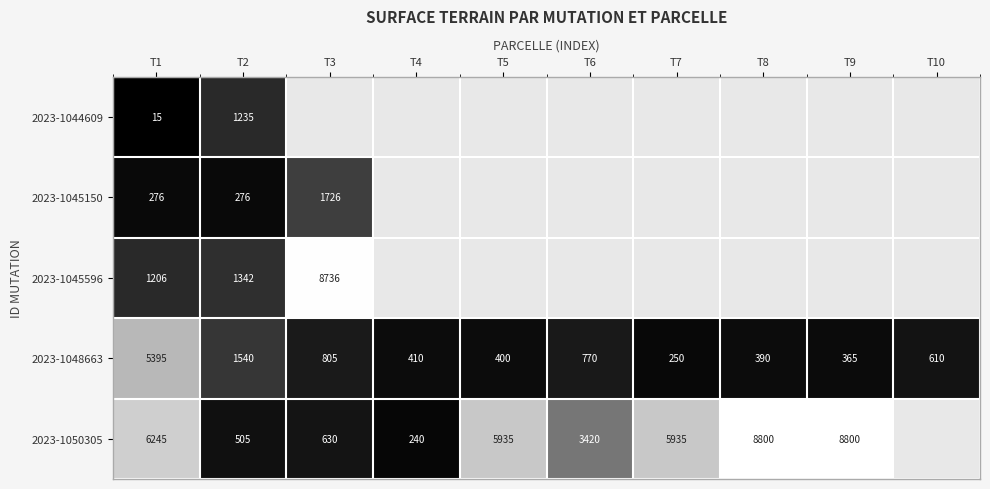

Which has a higher value, T10 or T8?

T8